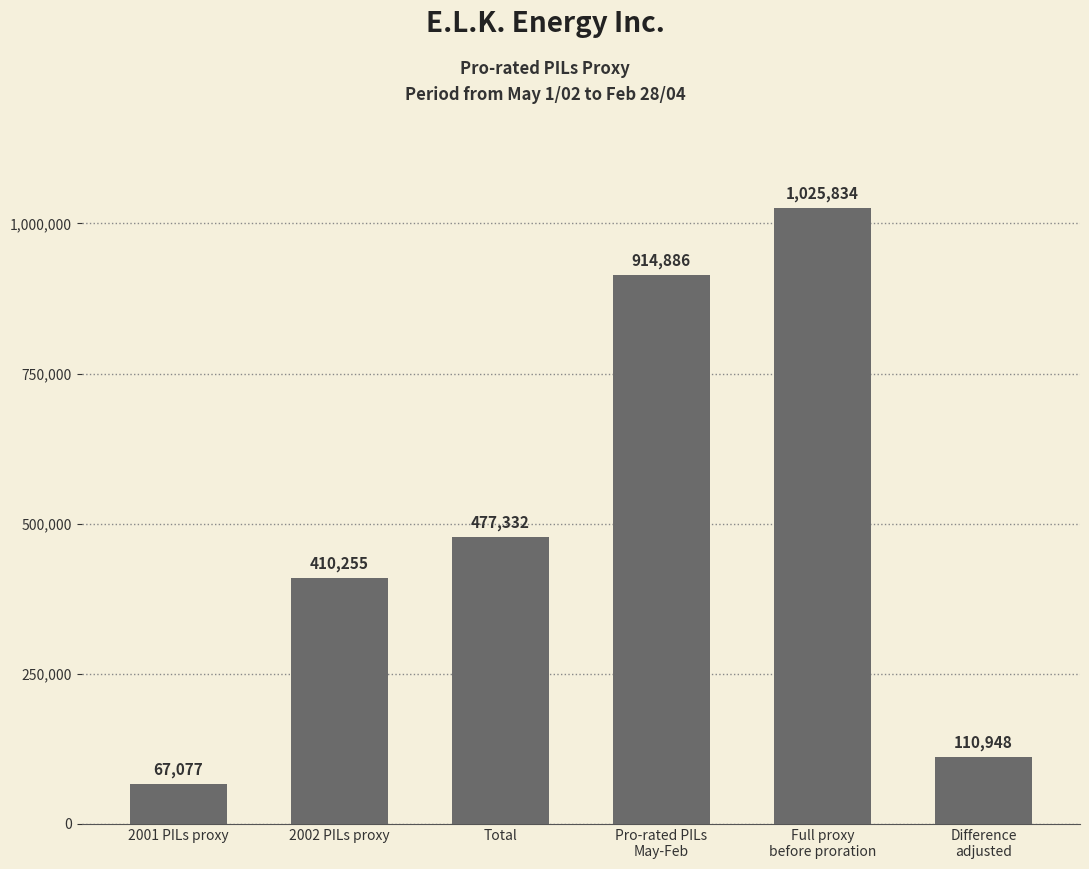

What is the smallest value displayed?

67077